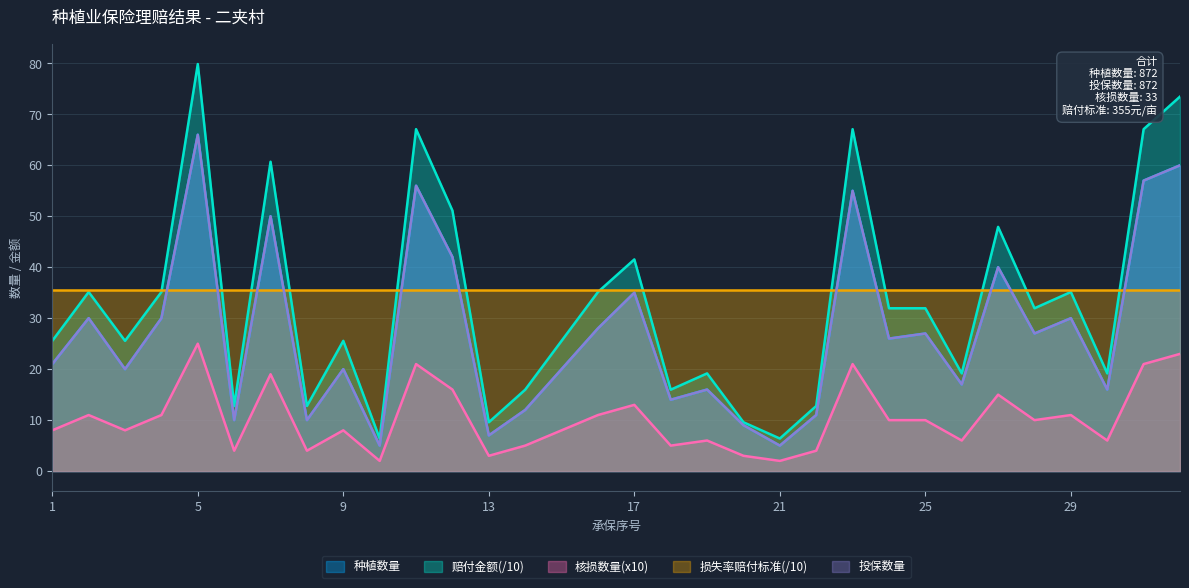

Is the value of 赔付金额 at 21 greater than the value of 核损数量 at 28?

No